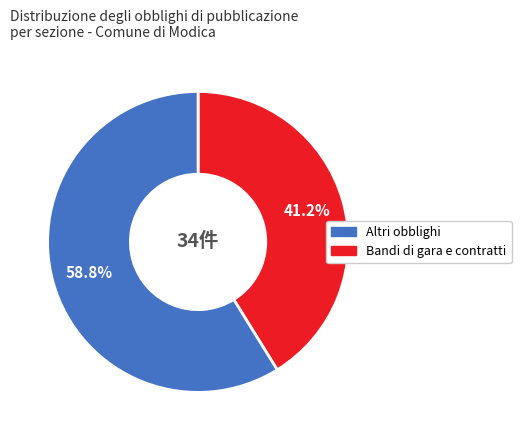

Does any single category account for the majority?

Yes